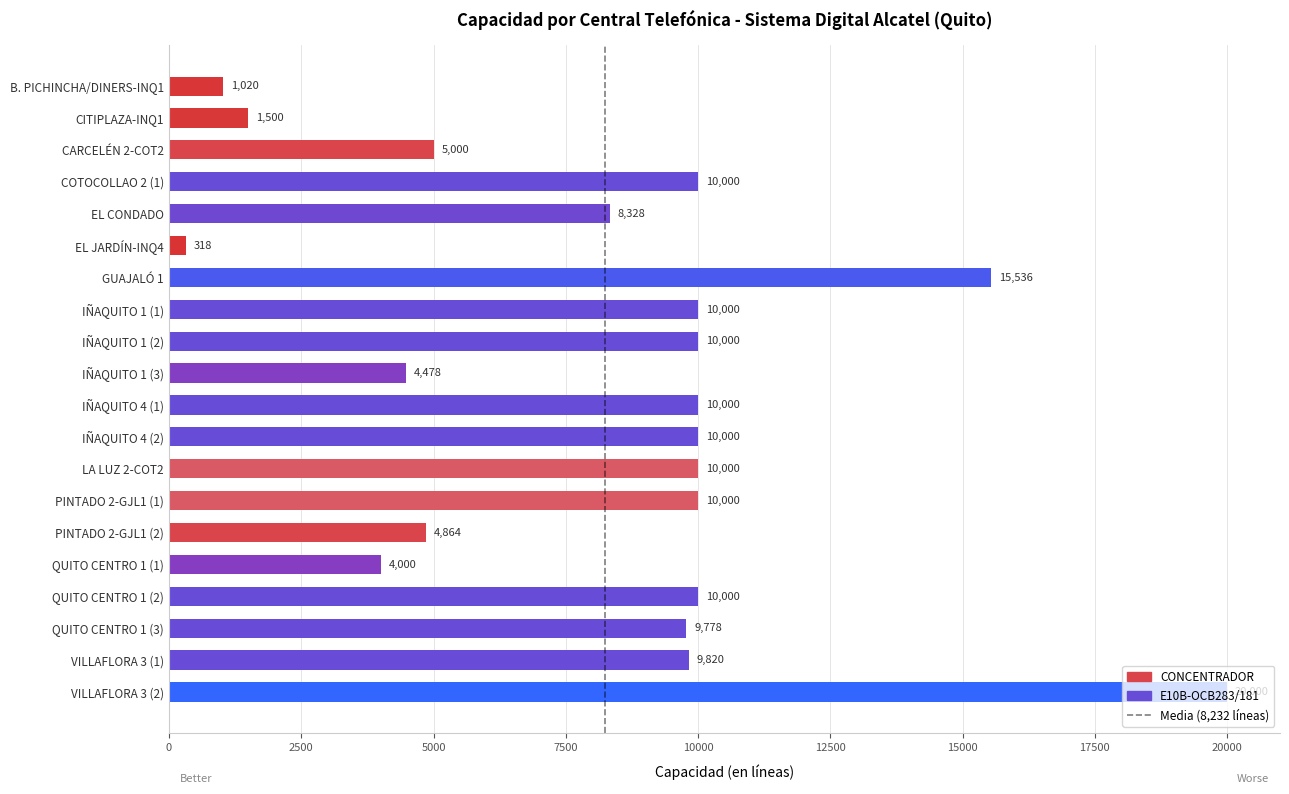

How many data points are less than 10000?

10